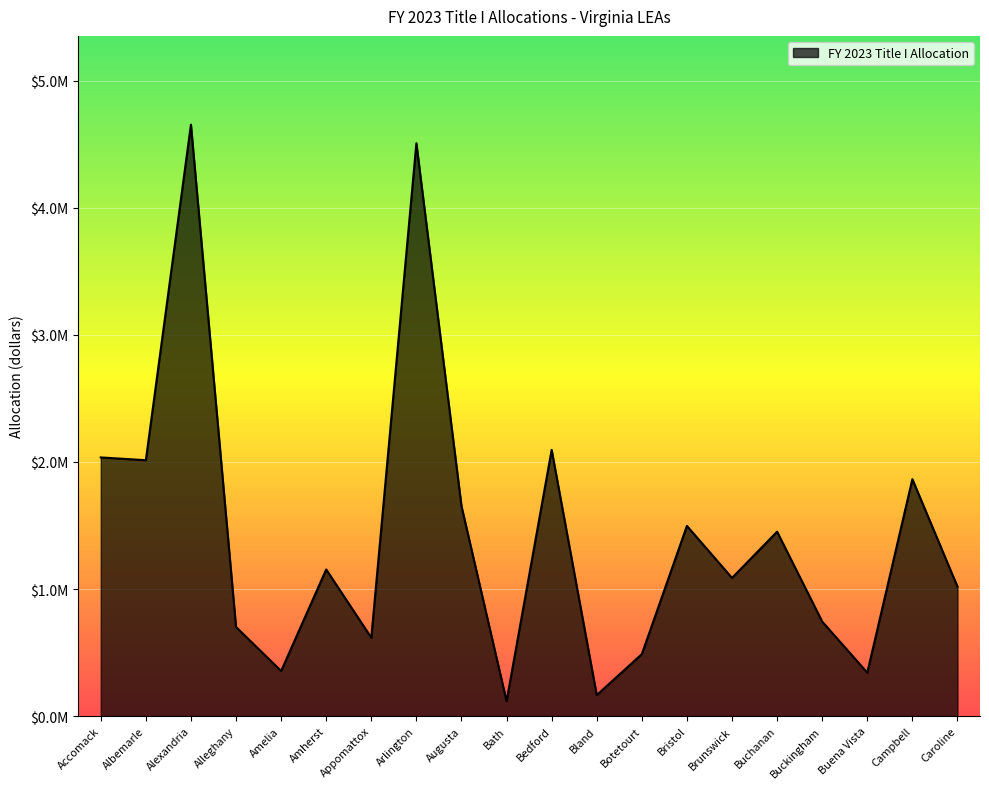

Does the chart display data point markers on the line(s)?

No